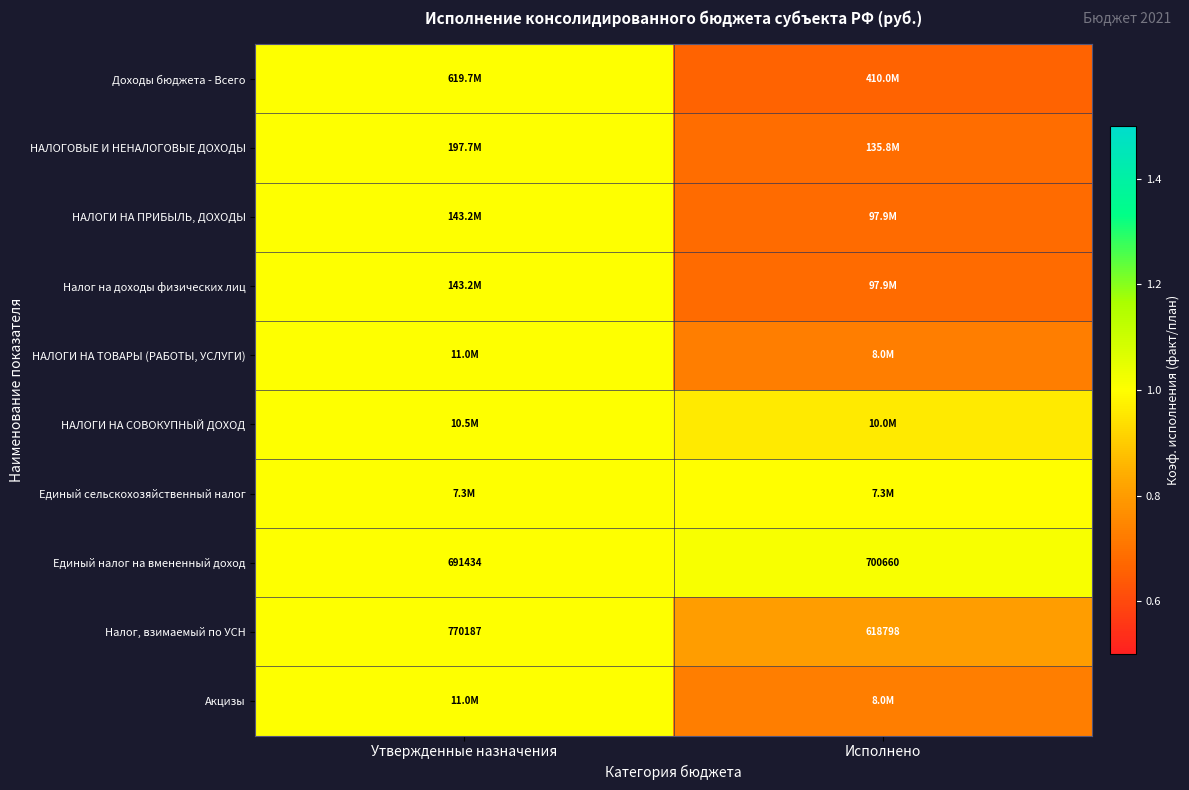

Rank the categories by Единый налог на вмененный доход value from lowest to highest.

Утвержденные назначения, Исполнено